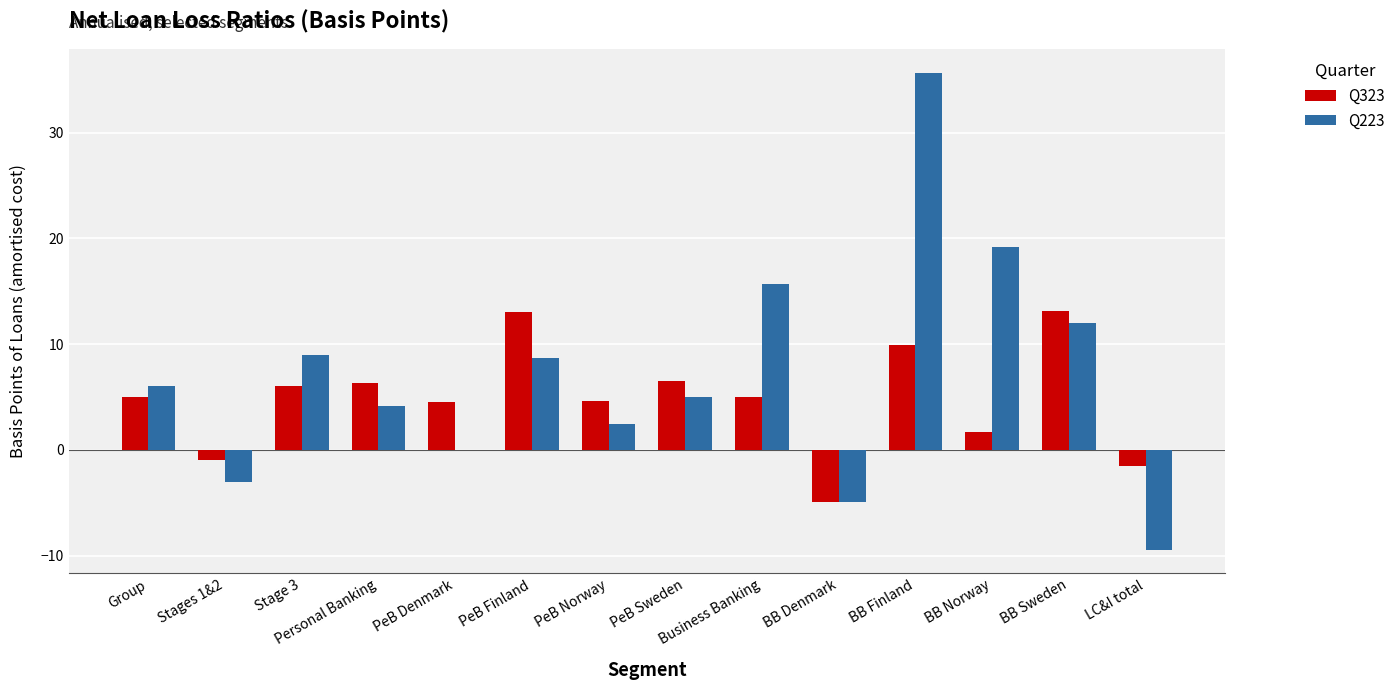

Which label corresponds to the largest value in the chart?

BB Finland